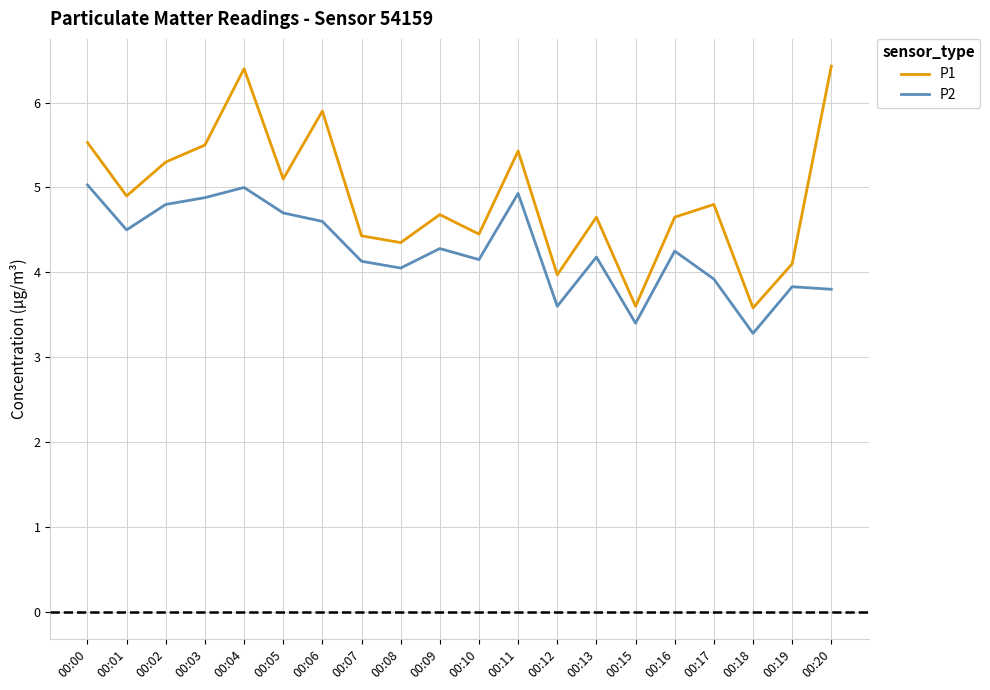

Which series has the largest total across all categories?

P1